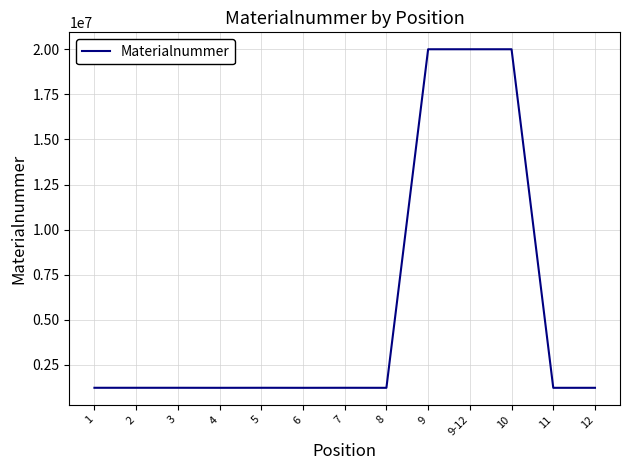

What is the greatest value displayed?

20002828